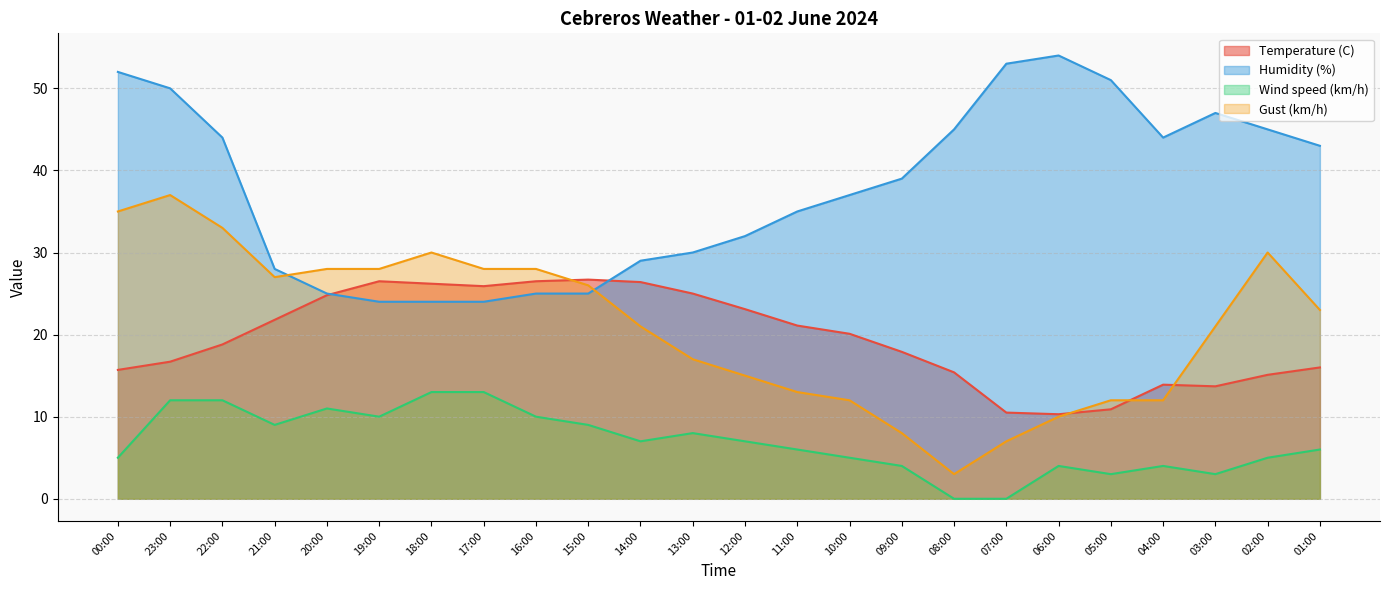

Reading left to right, extract all data points from this chart.

Temperature (C): 15.7	16.7	18.8	21.8	24.8	26.5	26.2	25.9	26.5	26.7	26.4	25.0	23.1	21.1	20.1	17.9	15.4	10.5	10.3	10.9	13.9	13.7	15.1	16.0
Humidity (%): 52.0	50.0	44.0	28.0	25.0	24.0	24.0	24.0	25.0	25.0	29.0	30.0	32.0	35.0	37.0	39.0	45.0	53.0	54.0	51.0	44.0	47.0	45.0	43.0
Wind speed (km/h): 5.0	12.0	12.0	9.0	11.0	10.0	13.0	13.0	10.0	9.0	7.0	8.0	7.0	6.0	5.0	4.0	0.0	0.0	4.0	3.0	4.0	3.0	5.0	6.0
Gust (km/h): 35.0	37.0	33.0	27.0	28.0	28.0	30.0	28.0	28.0	26.0	21.0	17.0	15.0	13.0	12.0	8.0	3.0	7.0	10.0	12.0	12.0	21.0	30.0	23.0